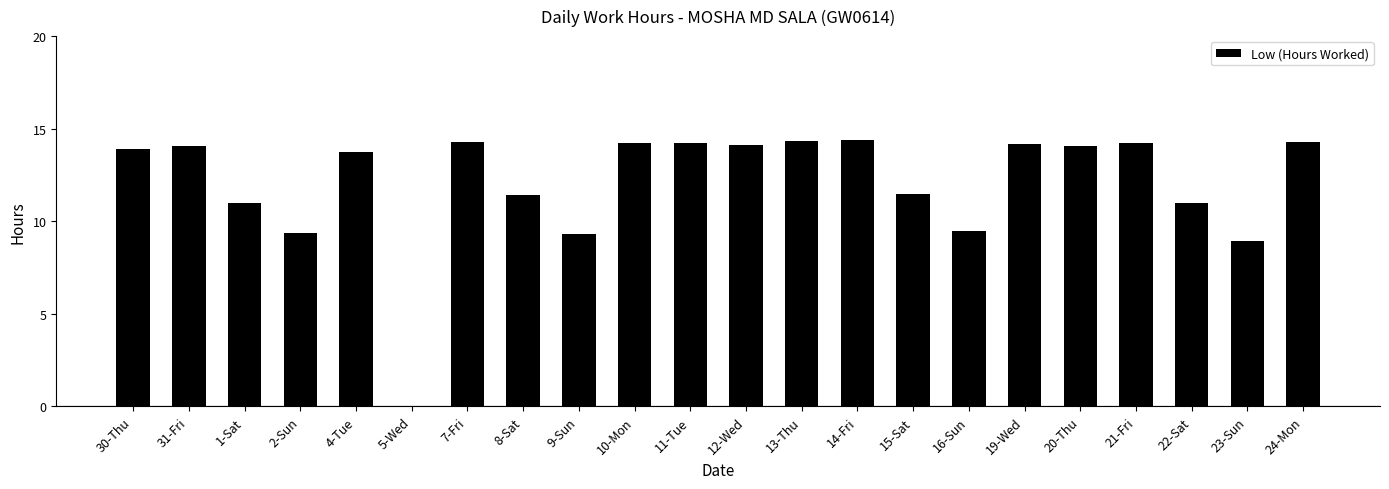

Approximately how many times larger is the value at 9-Sun compared to 4-Tue?

0.7